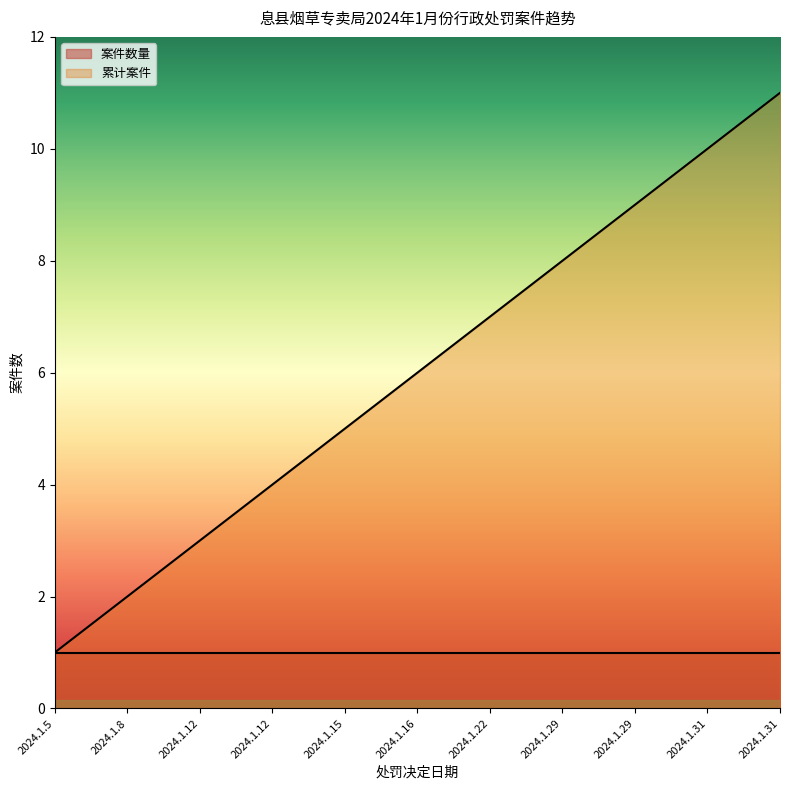

Which label corresponds to the largest value in the chart?

2024.1.31